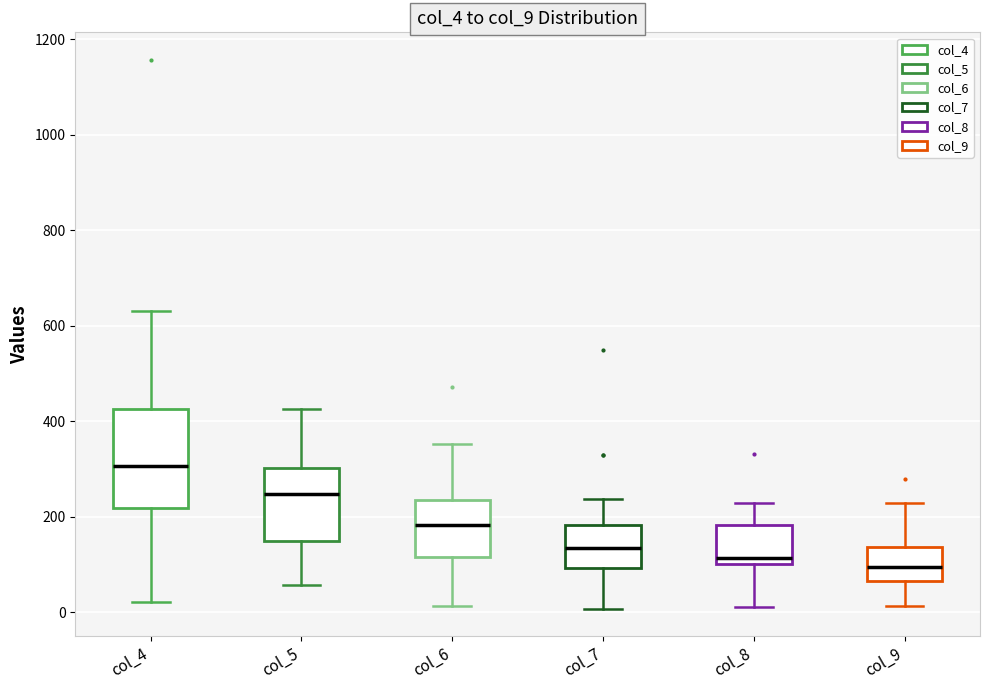

Reading left to right, transcribe this box plot: for each box, give where its median line is, the range the box spans, and where its two whiskers end, as read against the y-axis. The values are not printed on the chart, so give them approximately, as read against the axis.

col_4: median 300, box 220 to 420, whiskers 20 to 640
col_5: median 240, box 140 to 300, whiskers 60 to 420
col_6: median 180, box 120 to 240, whiskers 20 to 360
col_7: median 140, box 100 to 180, whiskers 0 to 240
col_8: median 120, box 100 to 180, whiskers 20 to 220
col_9: median 100, box 60 to 140, whiskers 20 to 220